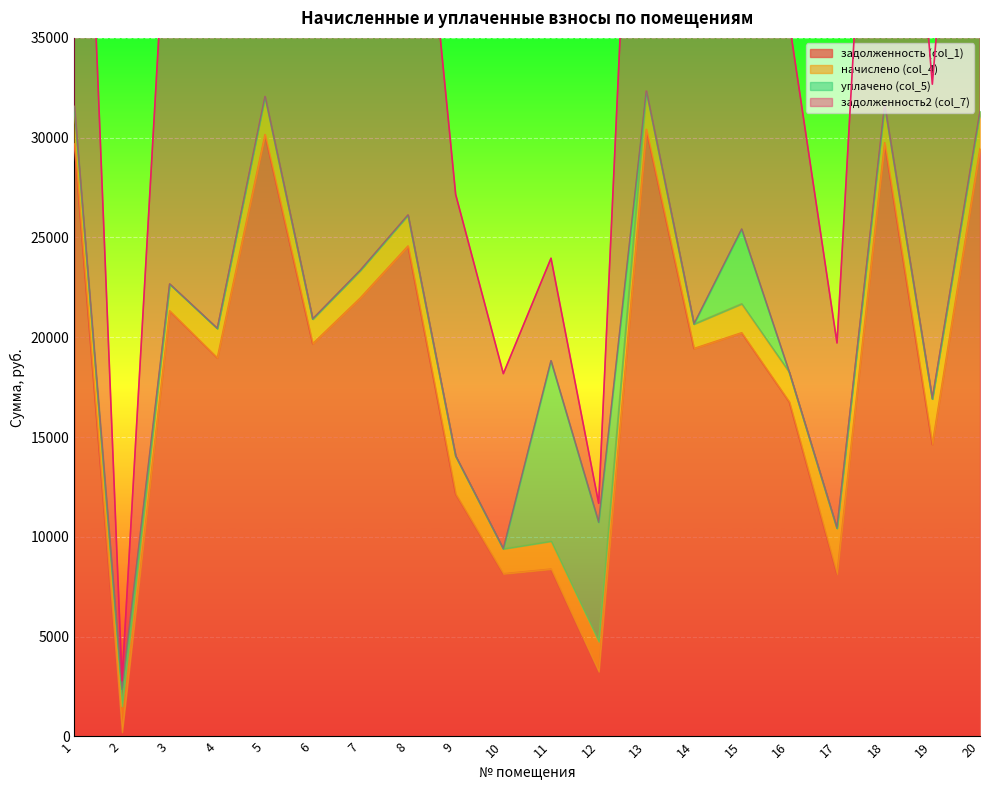

What is the highest value of the задолженность (col_1) series?

30413.9